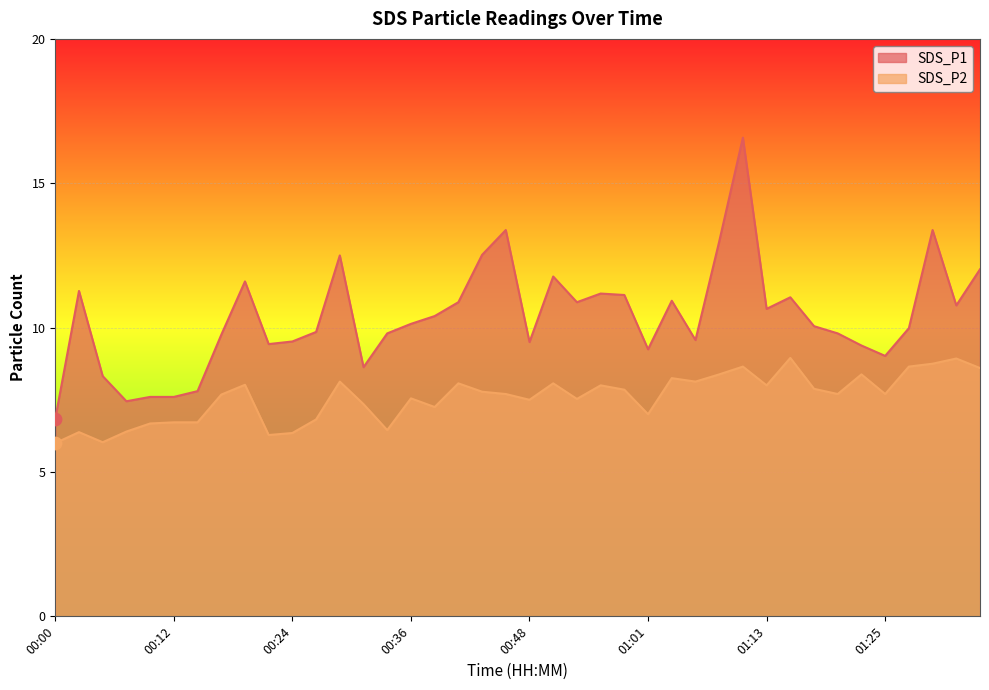

Which series reaches the minimum Y coordinate?

SDS_P2